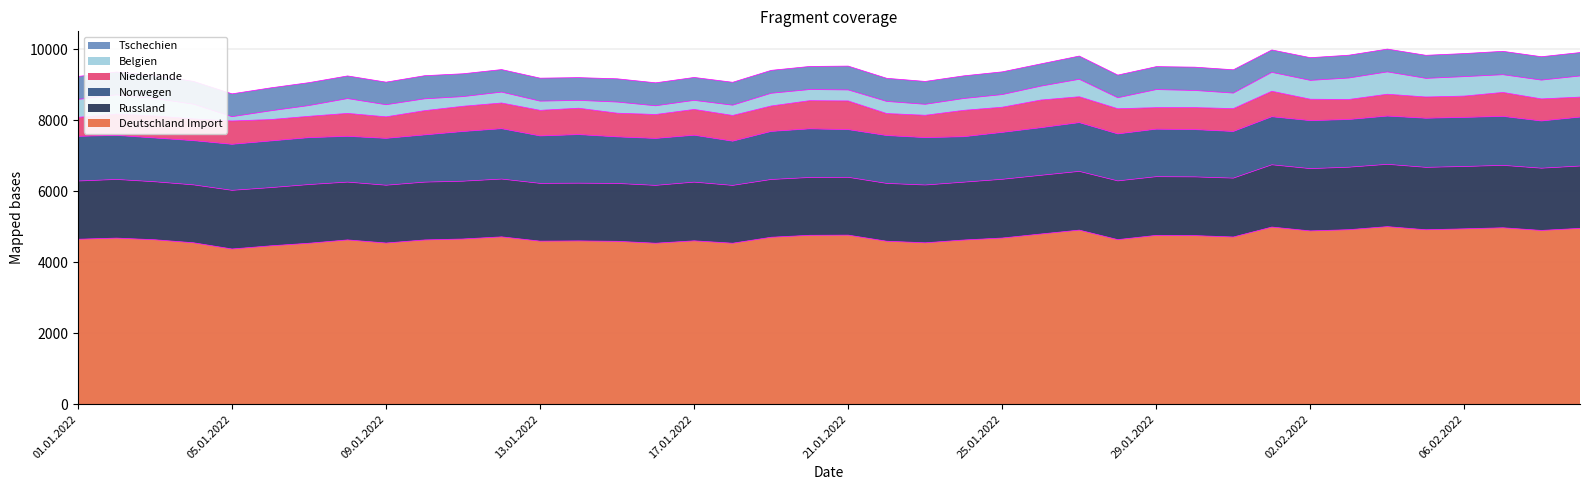

Is the value of Russland at 09.01.2022 greater than the value of Norwegen at 26.01.2022?

Yes